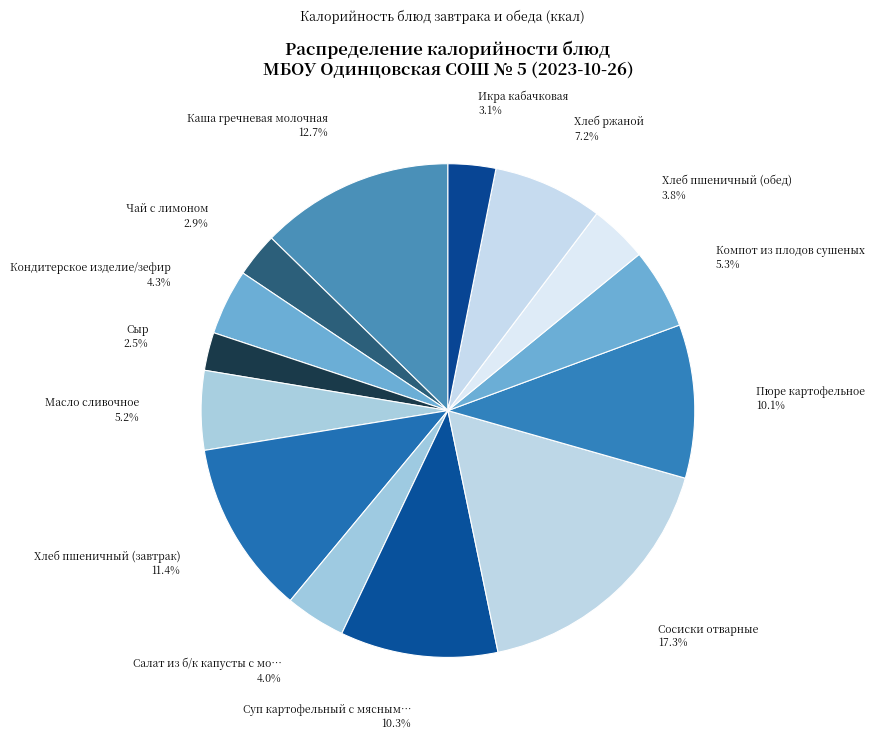

How many slices are in this pie chart?

14